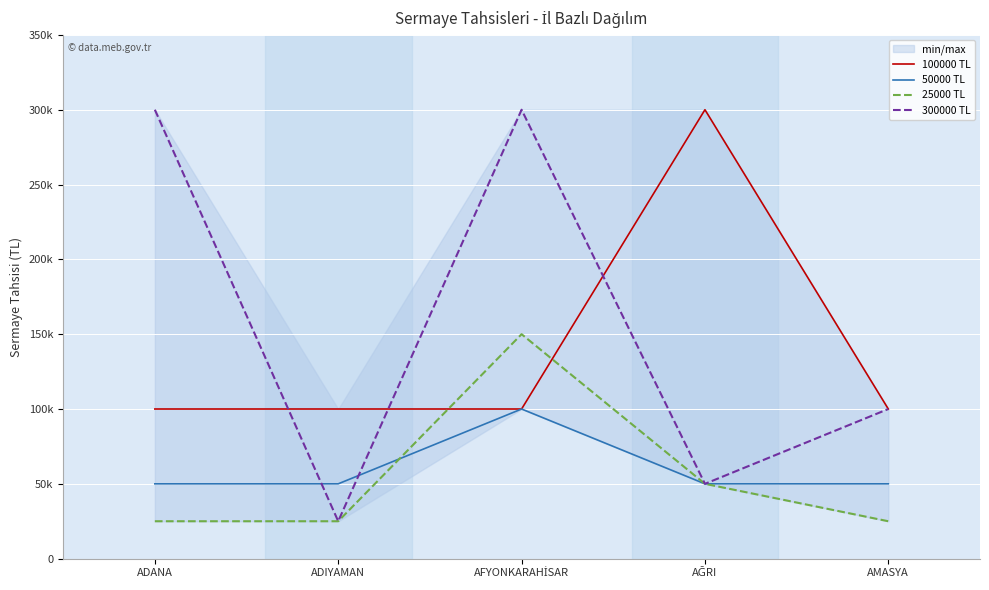

True or false: 50000 TL and 100000 TL cross at least once.

False